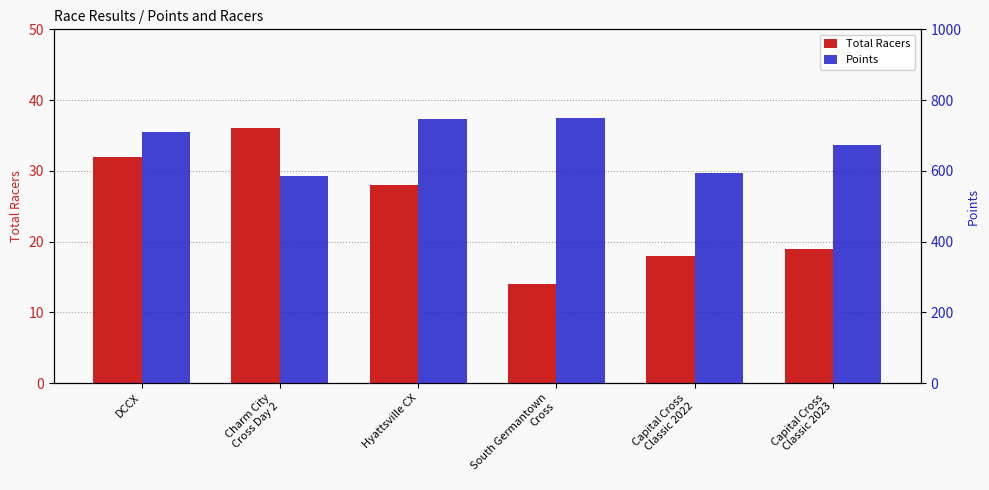

Are the bars horizontal?

No